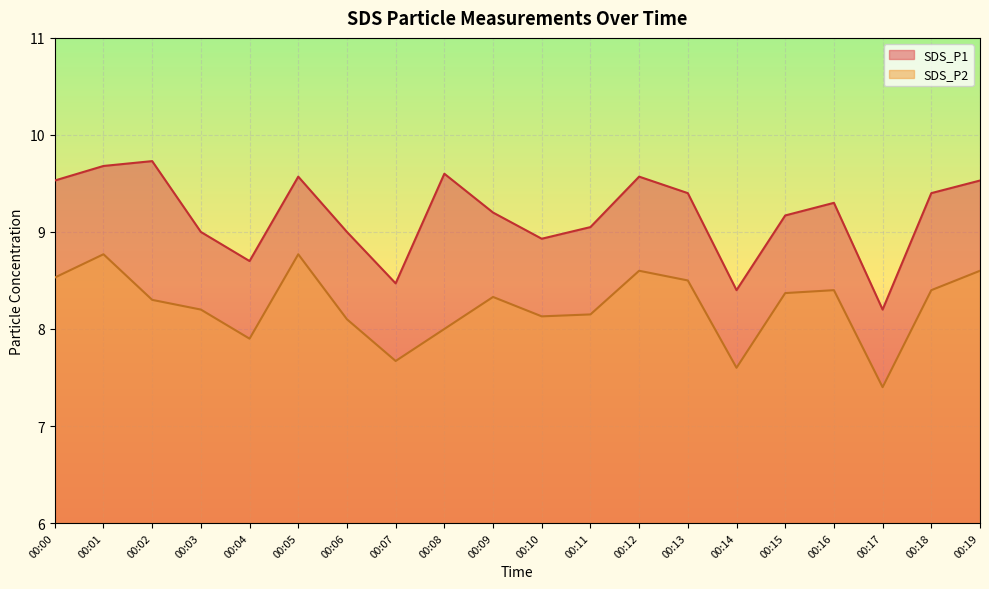

What is the value of the SDS_P1 point at the 5th from the left?

8.7